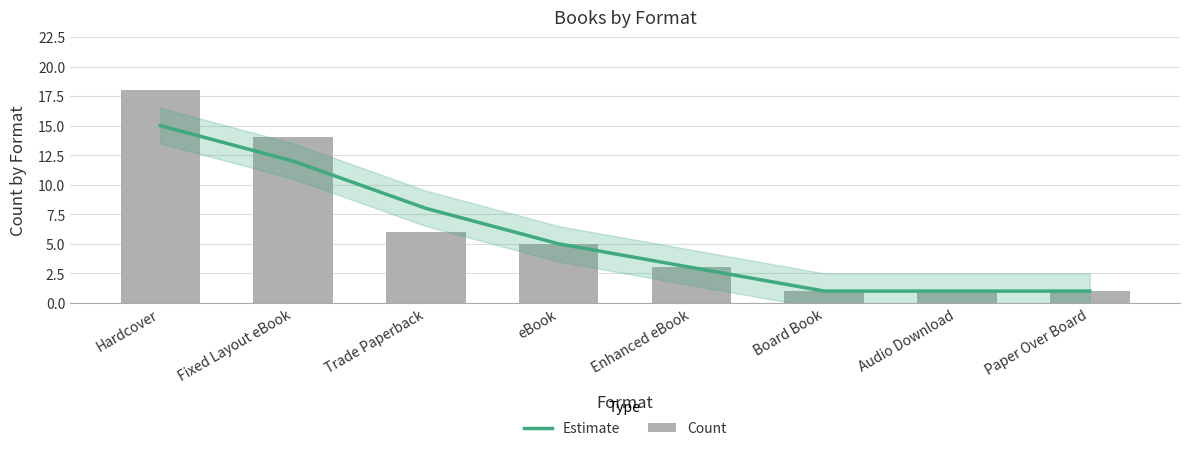

Is the value of Estimate at Board Book greater than the value of Count at Audio Download?

No